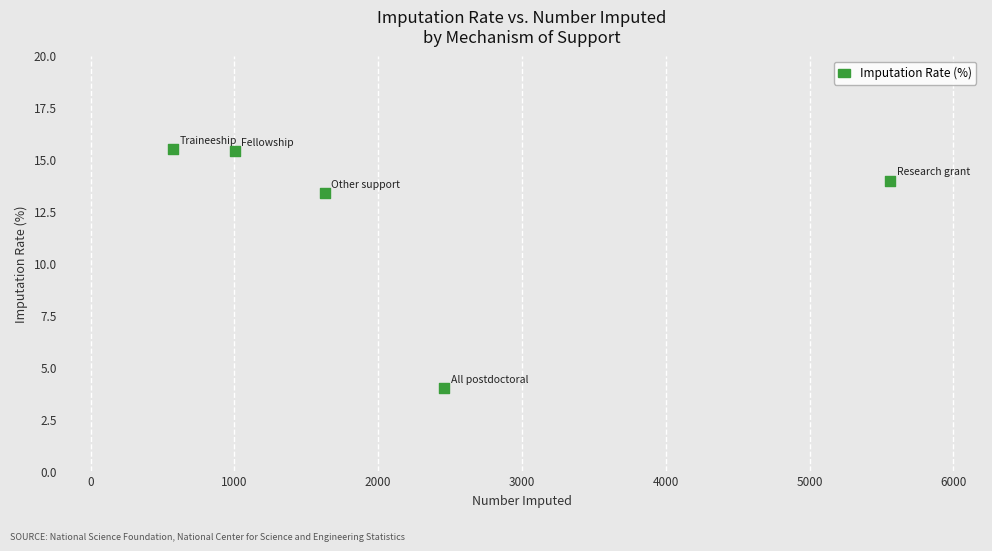

What is the range of Y values (max minus min)?

11.5